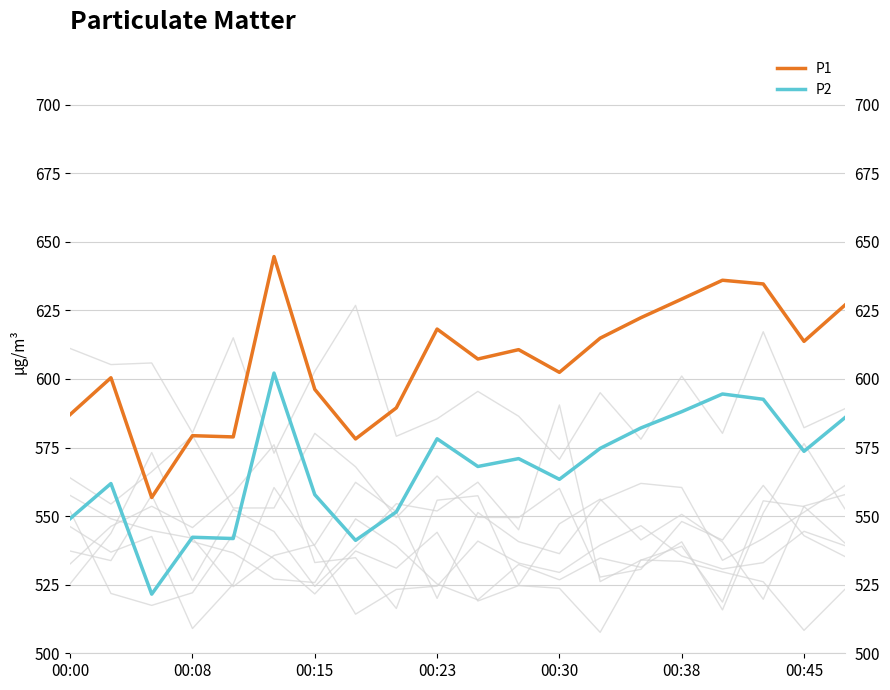

At how many categories does at least one series exceed 610?

10